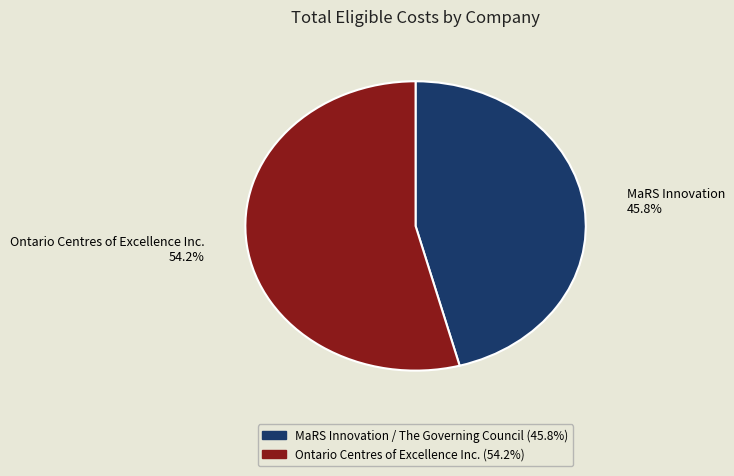

Rank the categories by value from lowest to highest.

MaRS Innovation / The Governing Council, Ontario Centres of Excellence Inc.